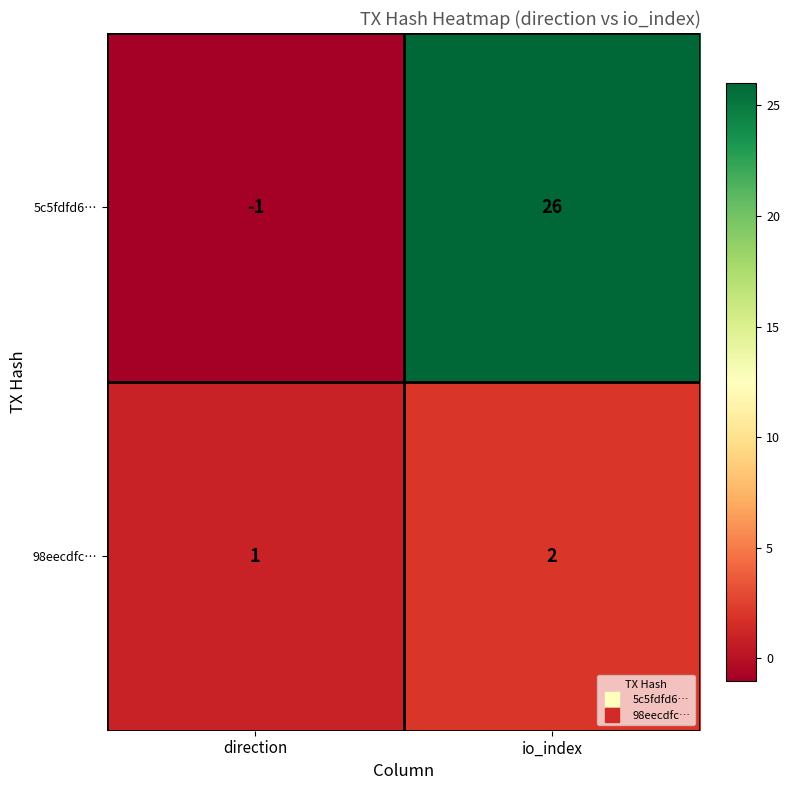

Rank the series by their maximum value, from lowest to highest.

98eecdfc…, 5c5fdfd6…